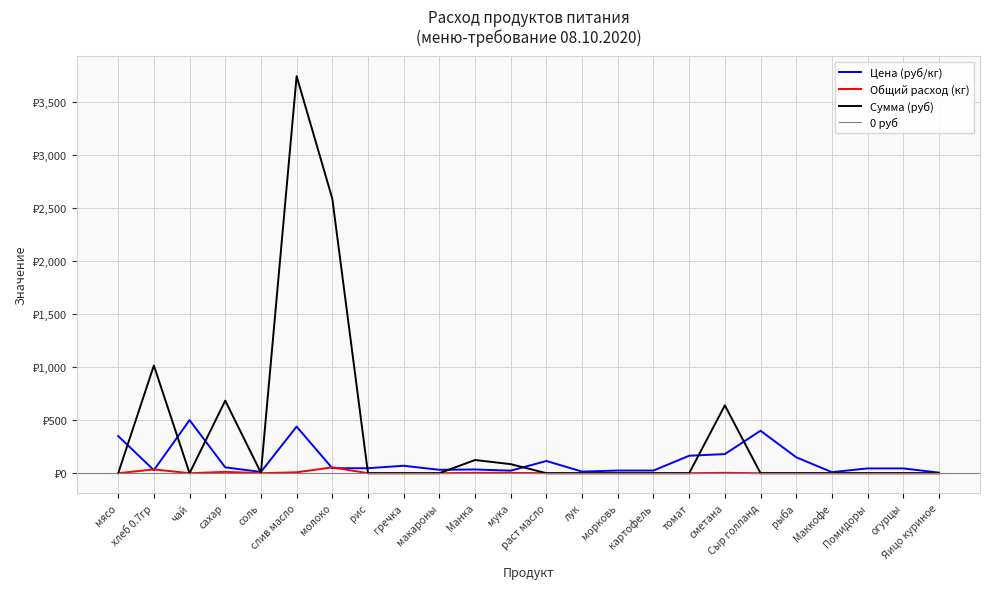

Is the value of Общий расход (кг) at слив масло greater than the value of Цена (руб/кг) at мука?

No